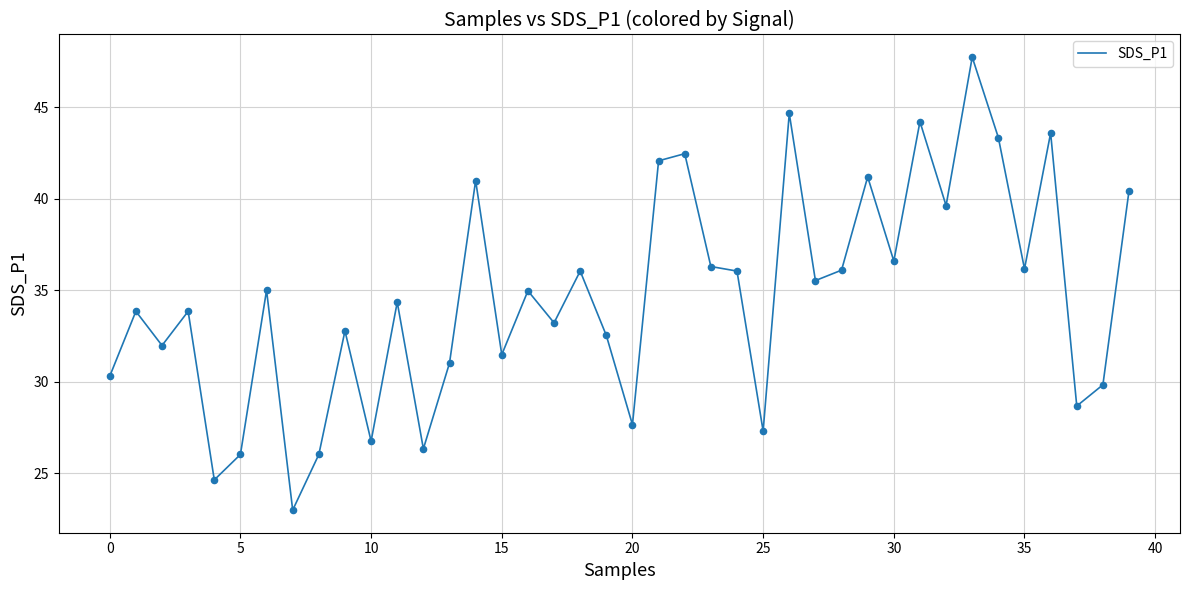

What is the minimum value shown in the chart?

23.0